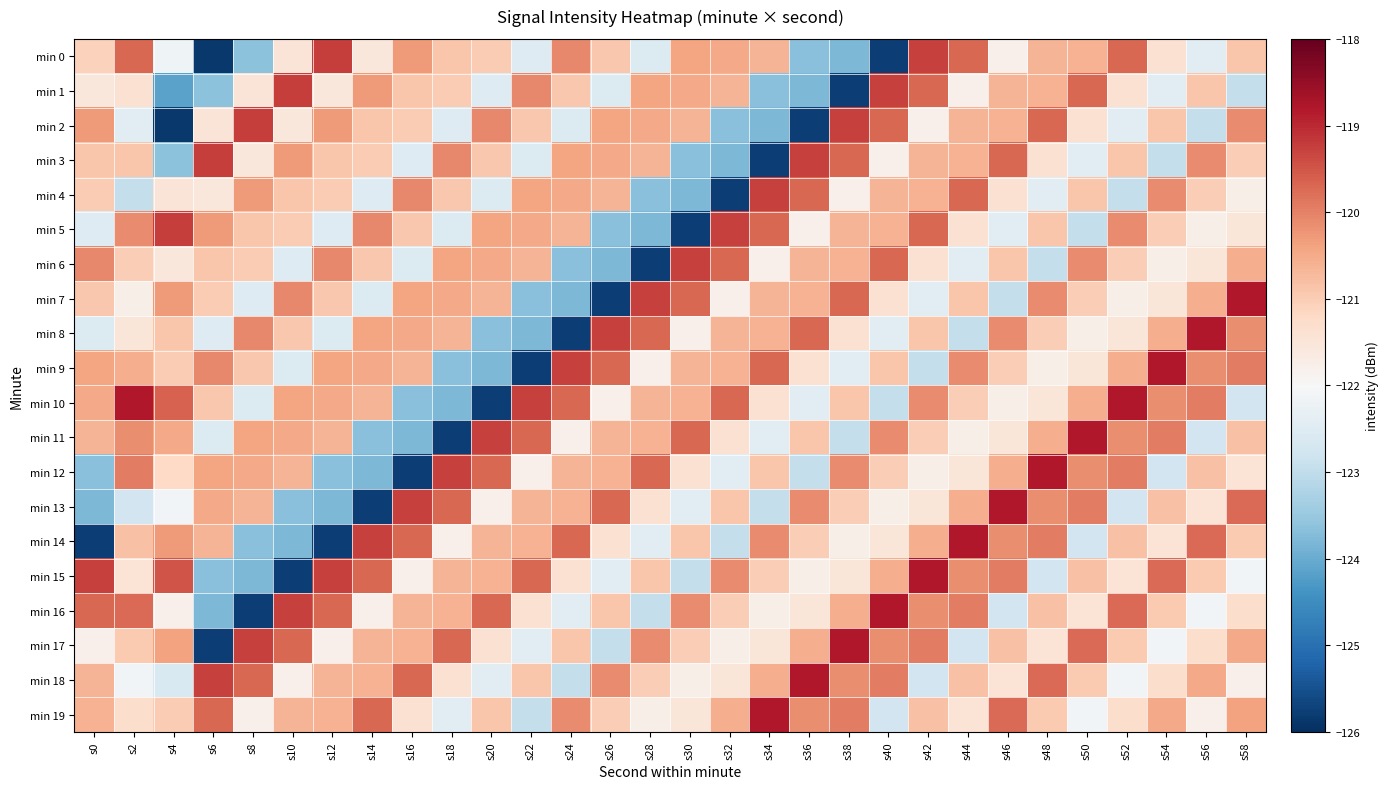

List the series in order of their peak value, highest first.

min 7, min 8, min 9, min 10, min 11, min 12, min 13, min 14, min 15, min 16, min 17, min 18, min 19, min 0, min 1, min 2, min 3, min 5, min 4, min 6